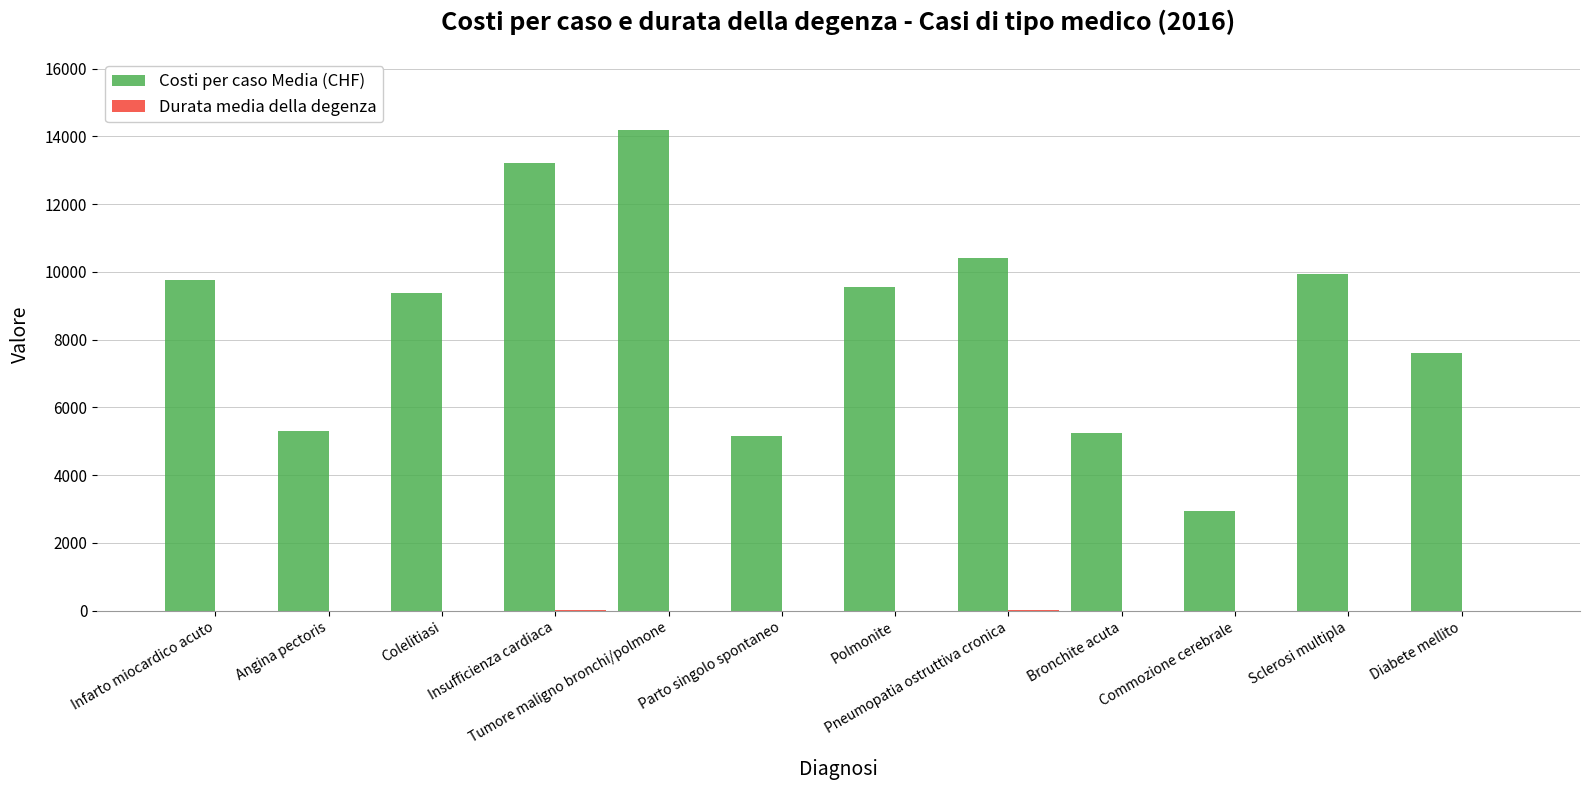

How many groups of bars are there?

12